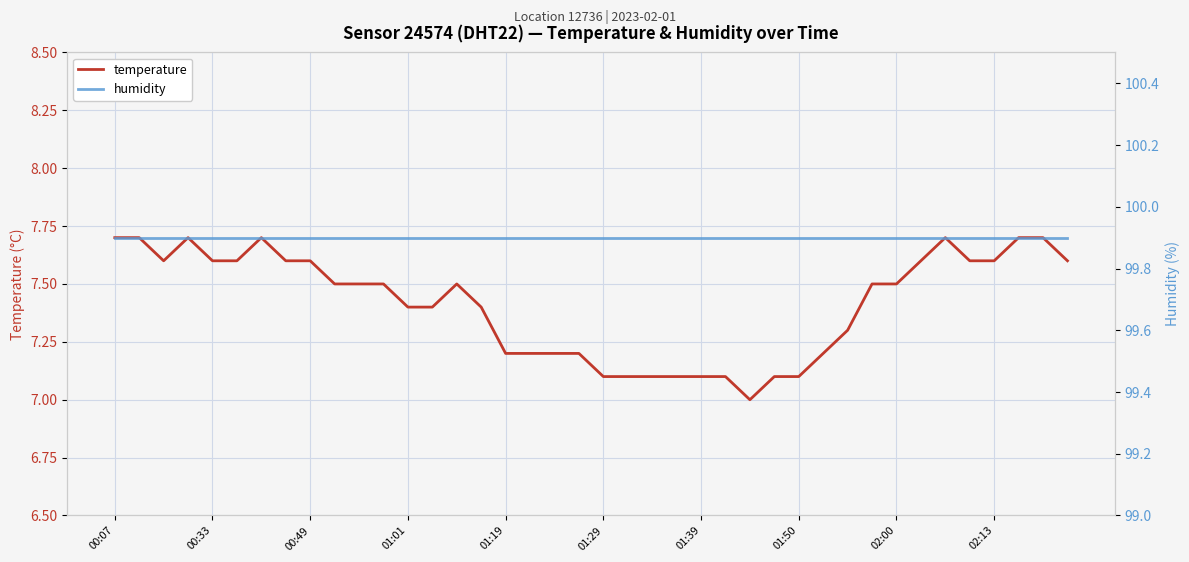

What is the maximum value for temperature?

7.7